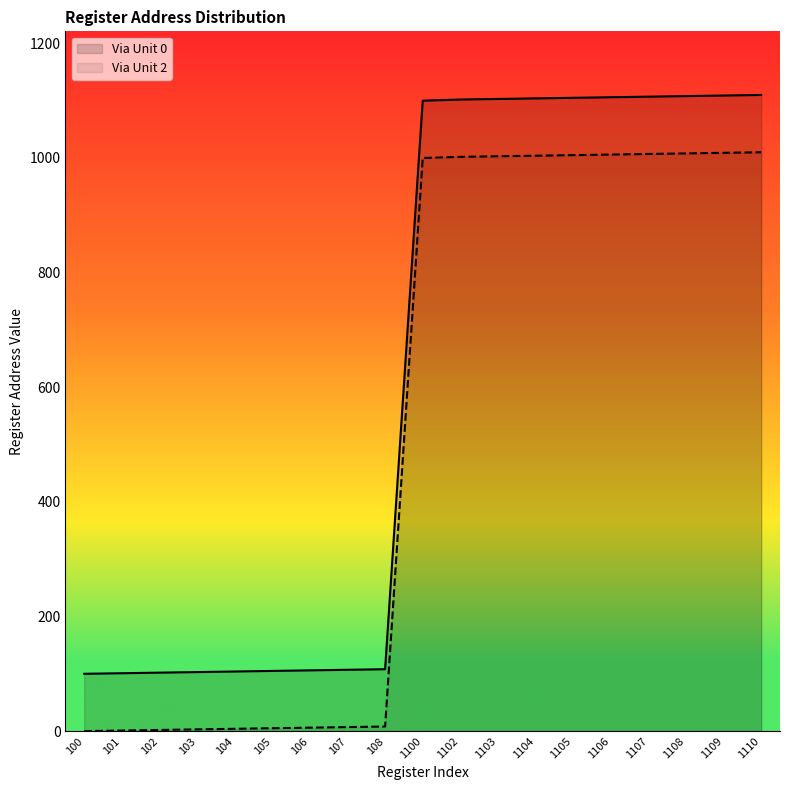

Read the Via Unit 0 value at 1109.

1109